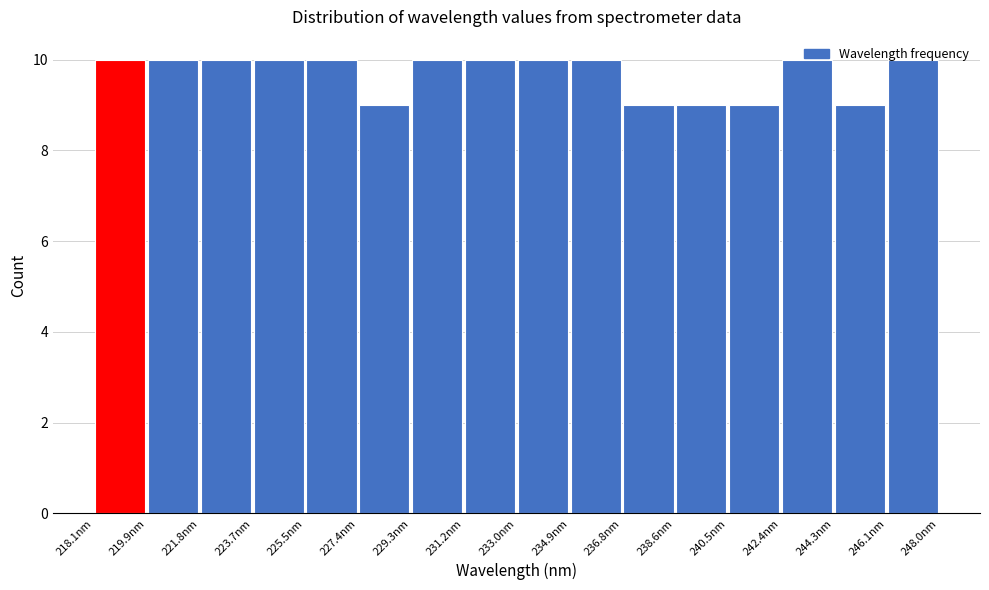

Reading left to right, list every bar in this chart as the range it spans on the x-axis followed by its height. Neither the bar edges nor the heights are printed on the chart, so give them approximately, as read against the axes.

218.0 to 220.0: 10
220.0 to 221.8: 10
221.8 to 223.6: 10
223.6 to 225.6: 10
225.6 to 227.4: 10
227.4 to 229.2: 9
229.2 to 231.2: 10
231.2 to 233.0: 10
233.0 to 235.0: 10
235.0 to 236.8: 10
236.8 to 238.6: 9
238.6 to 240.6: 9
240.6 to 242.4: 9
242.4 to 244.2: 10
244.2 to 246.2: 9
246.2 to 248.0: 10